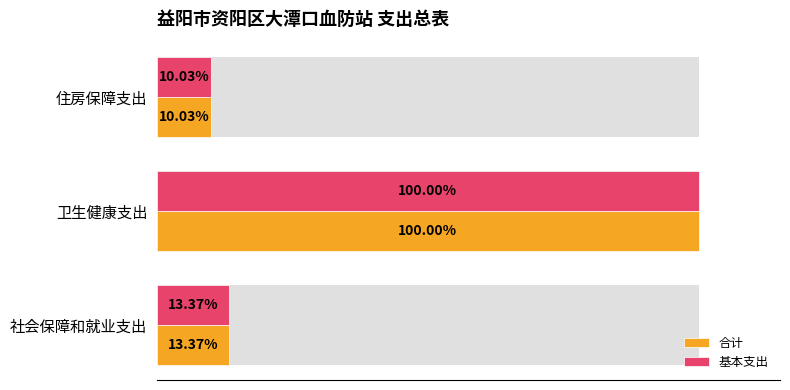

Are the bars grouped side by side (vs. stacked)?

Yes